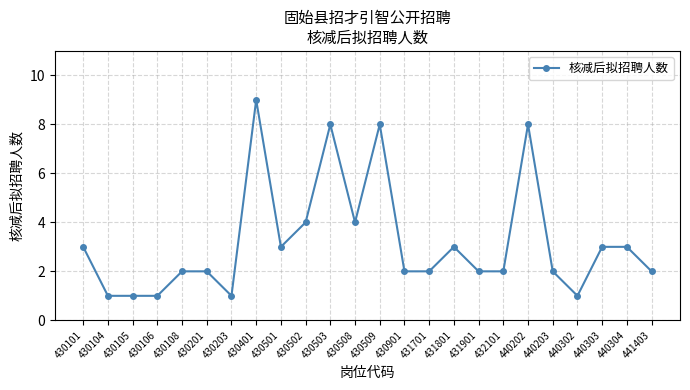

Which label corresponds to the largest value in the chart?

430401